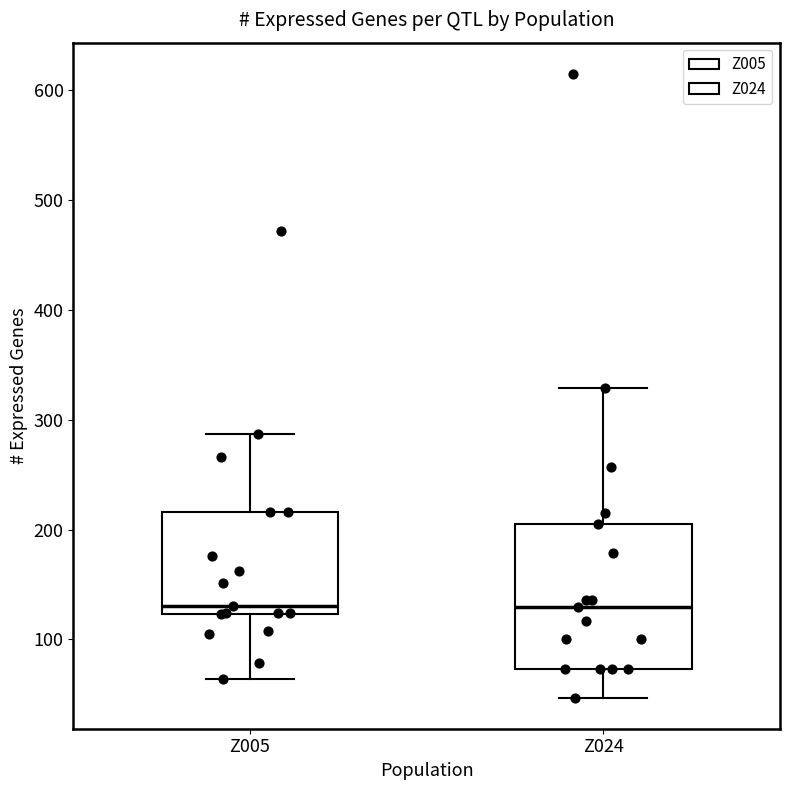

Comparing the boxes themselves (not the whiskers), which one is the tallest?

Z024